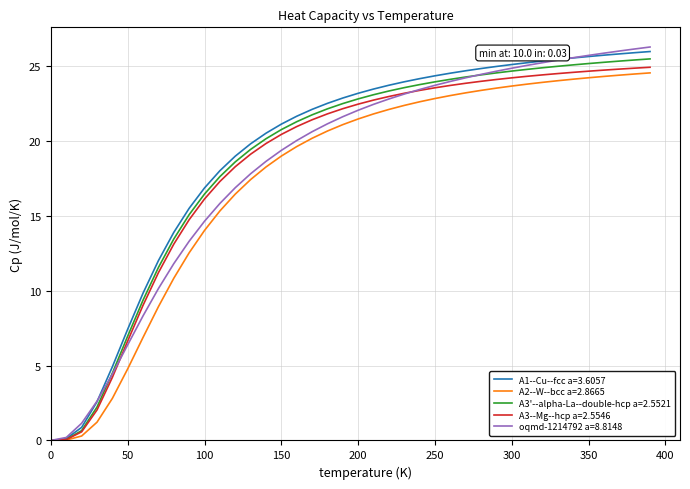

True or false: A1--Cu--fcc a=3.6057 and oqmd-1214792 a=8.8148 cross at least once.

True